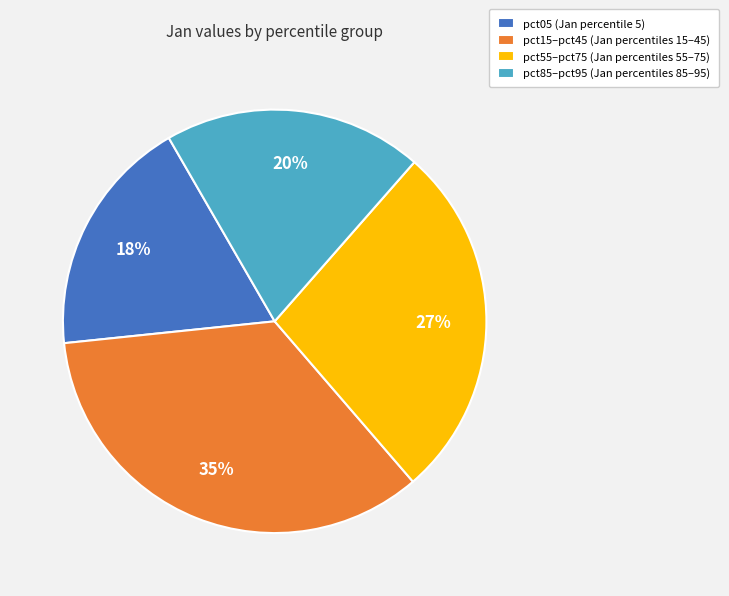

To the nearest percent, what percentage of the pie is pct85–pct95 (Jan percentiles 85–95)?

20%